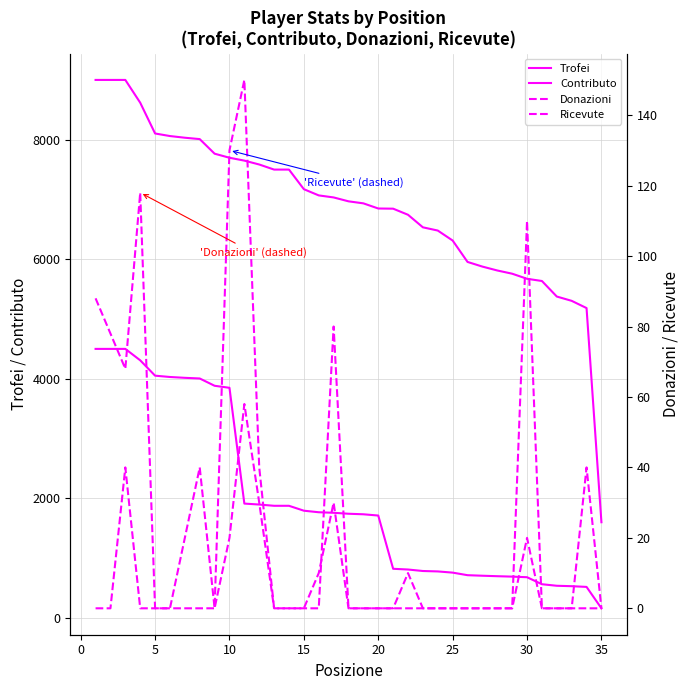

What is the difference between the maximum and minimum values in the Trofei series?

7400